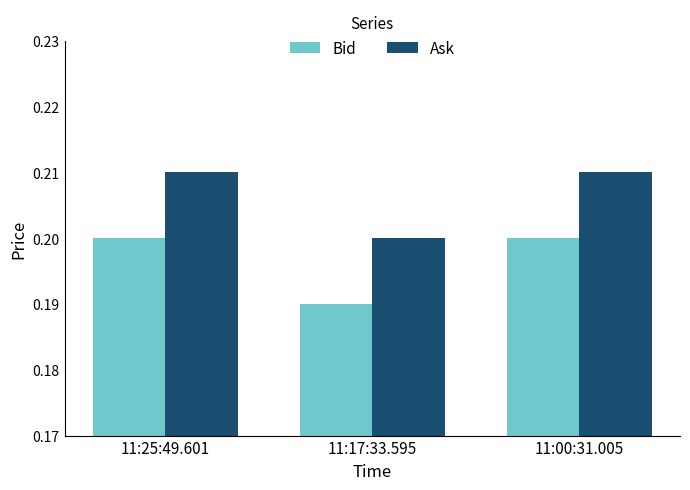

Where is Bid nearest to the value 0?

11:17:33.595